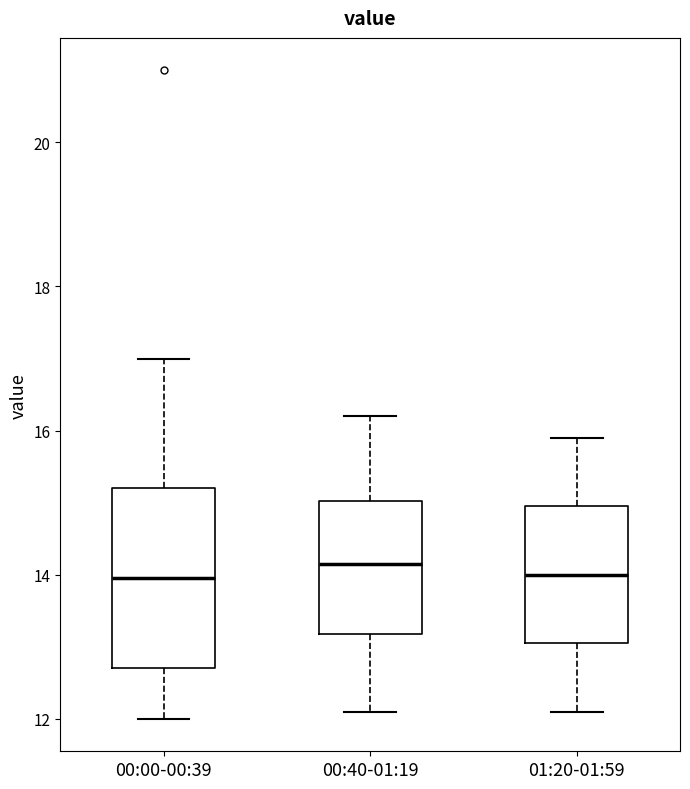

Reading left to right, read every box against the y-axis: the position of its median line, the range the box covers, and the ends of its whiskers. The values are not printed on the chart, so give them approximately, as read against the axis.

00:00-00:39: median 14.0, box 12.8 to 15.2, whiskers 12.0 to 17.0
00:40-01:19: median 14.2, box 13.2 to 15.0, whiskers 12.2 to 16.2
01:20-01:59: median 14.0, box 13.0 to 15.0, whiskers 12.2 to 16.0